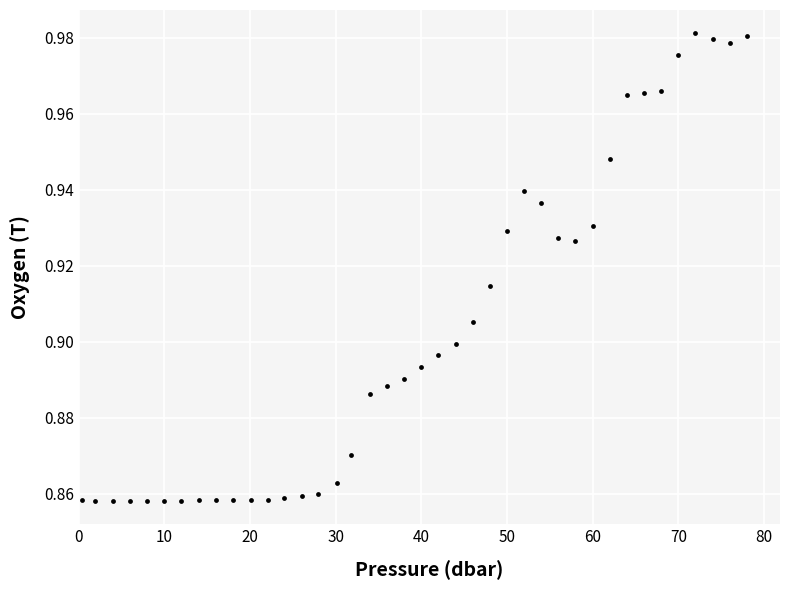

What is the range of X values (max minus min)?

77.6